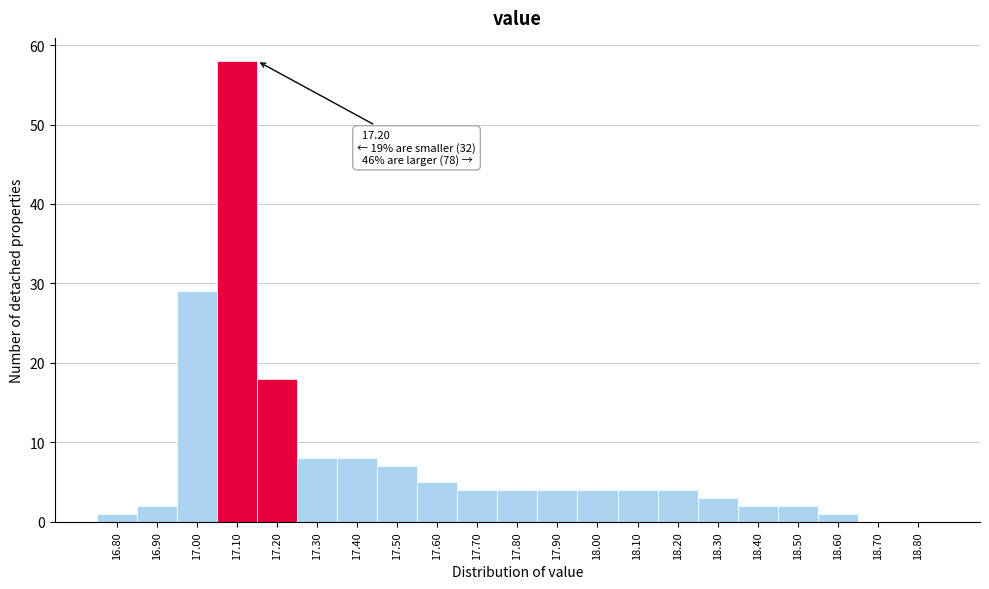

Reading left to right, what are all the values shown in this chart?

16.80=1	16.90=2	17.00=29	17.10=58	17.20=18	17.30=8	17.40=8	17.50=7	17.60=5	17.70=4	17.80=4	17.90=4	18.00=4	18.10=4	18.20=4	18.30=3	18.40=2	18.50=2	18.60=1	18.70=0	18.80=0